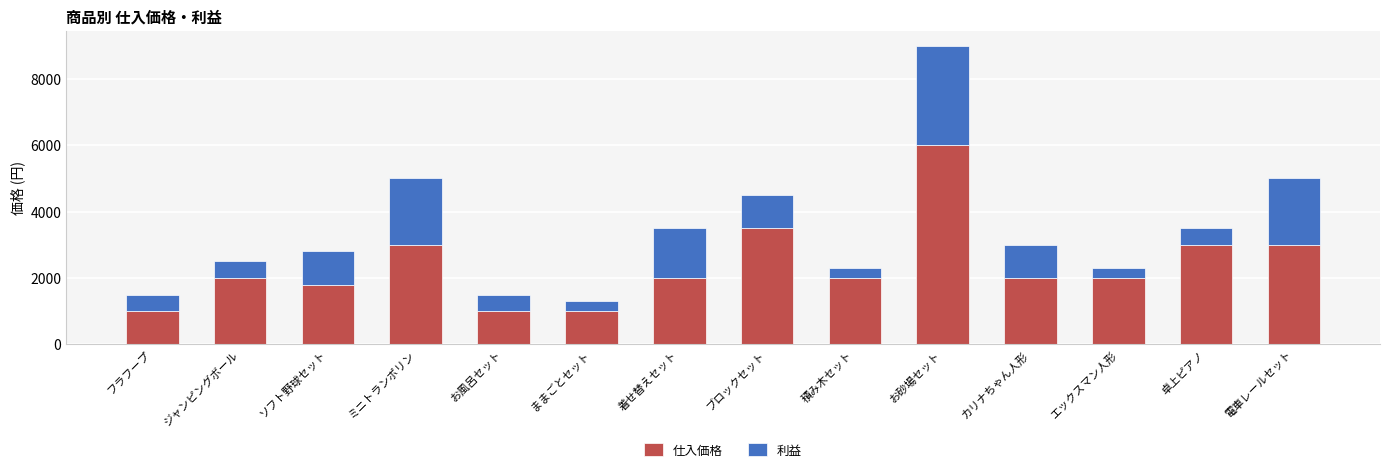

True or false: 仕入価格 has a value of 6000 at お砂場セット.

True